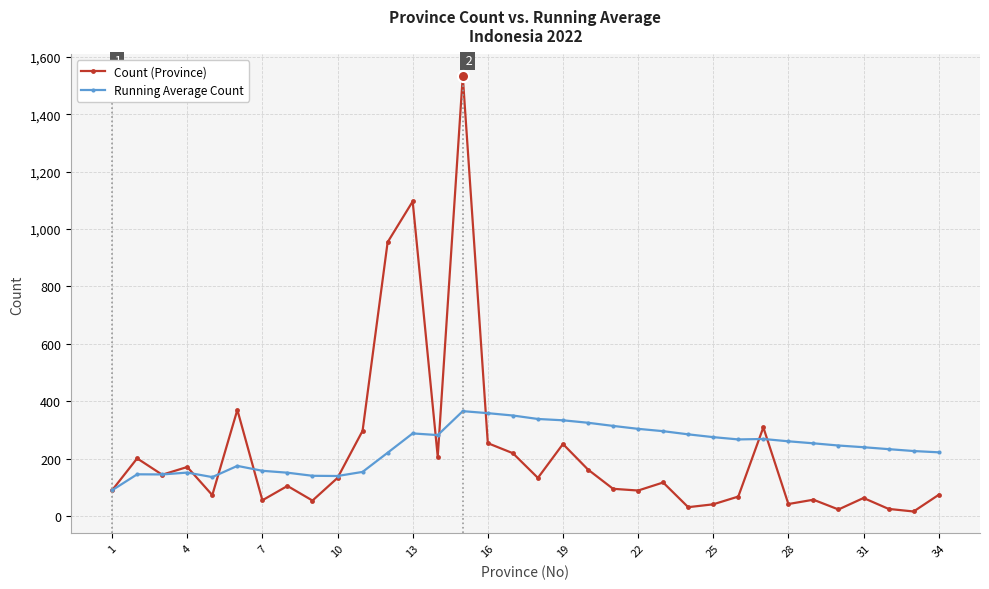

How many series are shown in this chart?

2